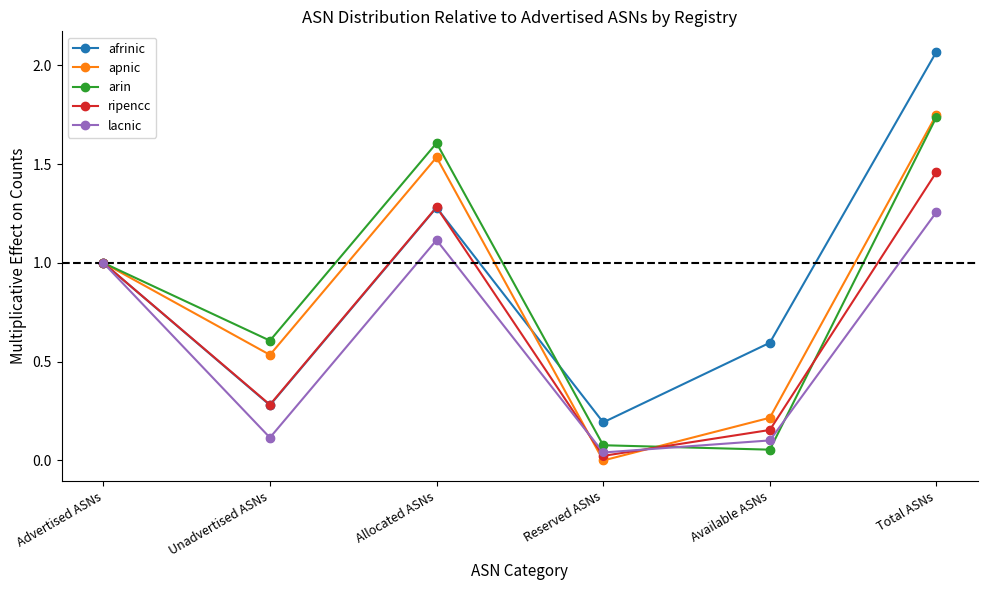

Which series changed the most between Unadvertised ASNs and Available ASNs?

arin